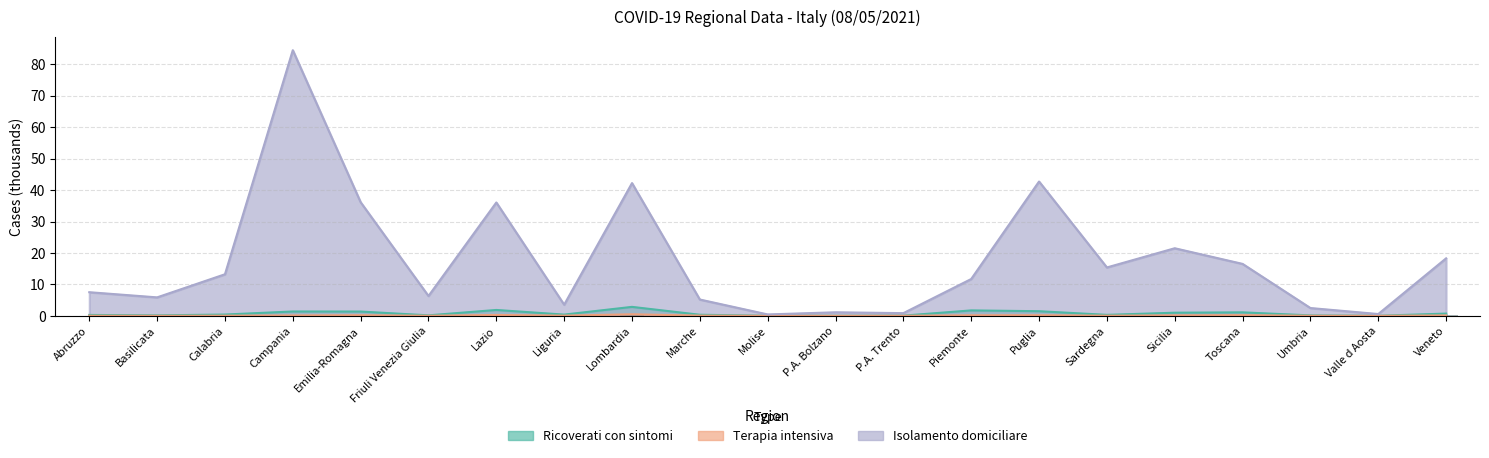

What is the difference between the highest and lowest values at Abruzzo?

7.5